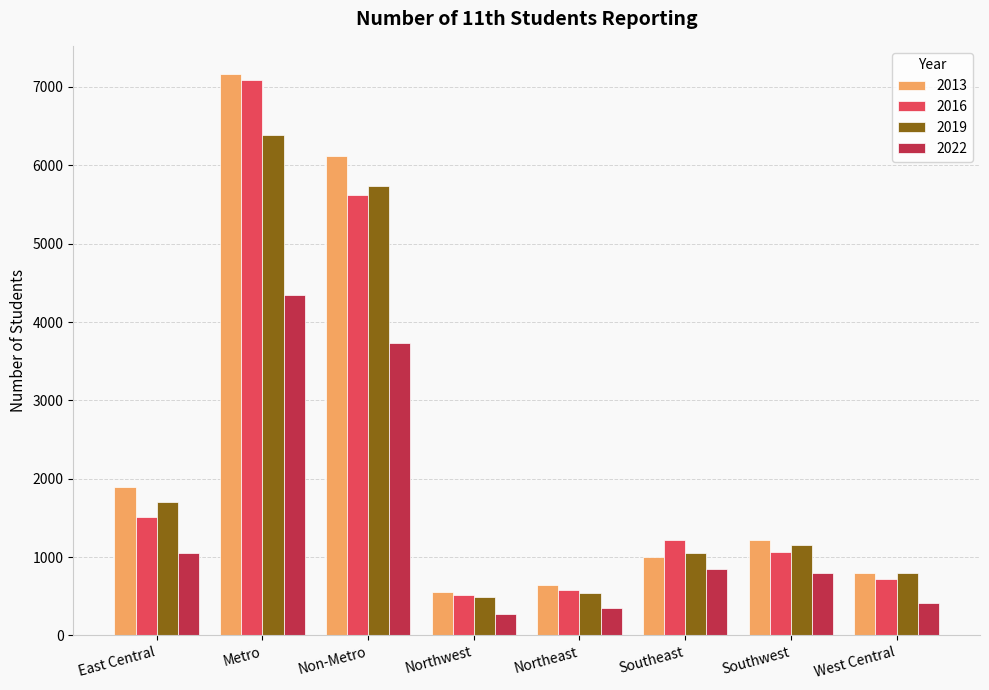

Which series has the widest spread of values?

2013